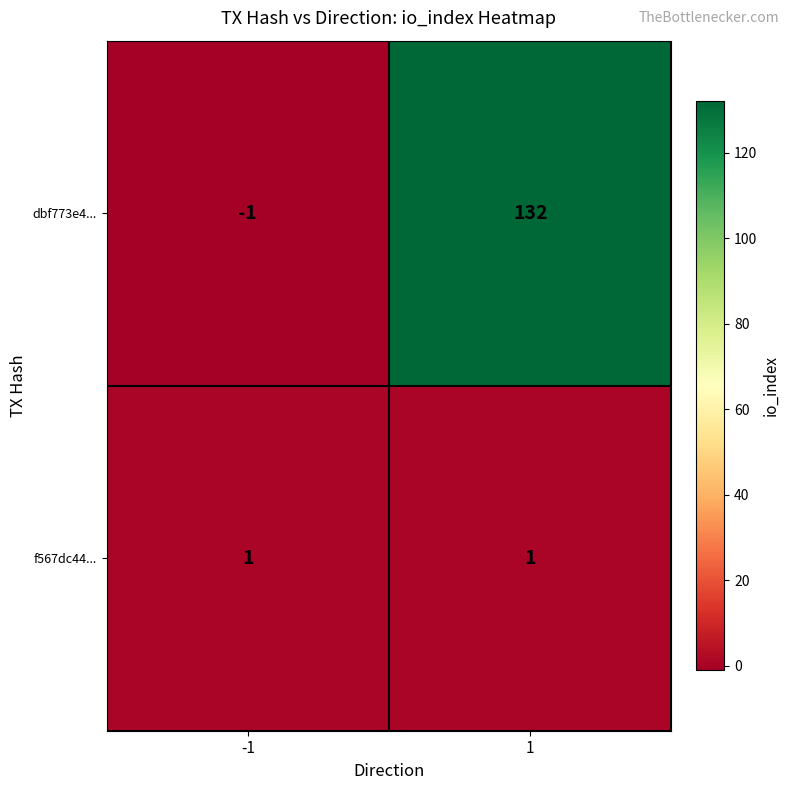

Which series has the largest range (max minus min)?

dbf773e4...